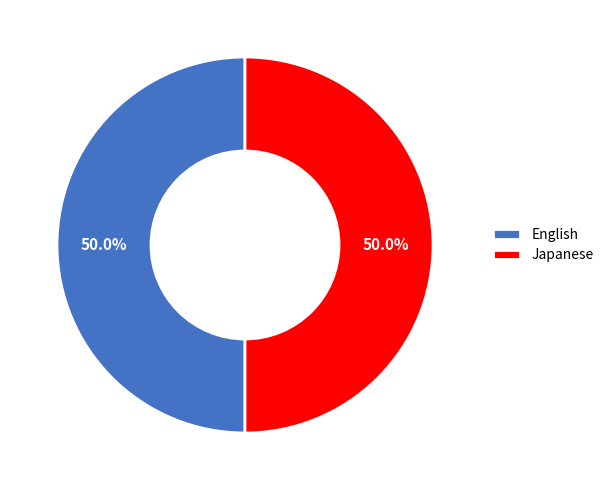

How much of the chart is everything except English?

50.0%